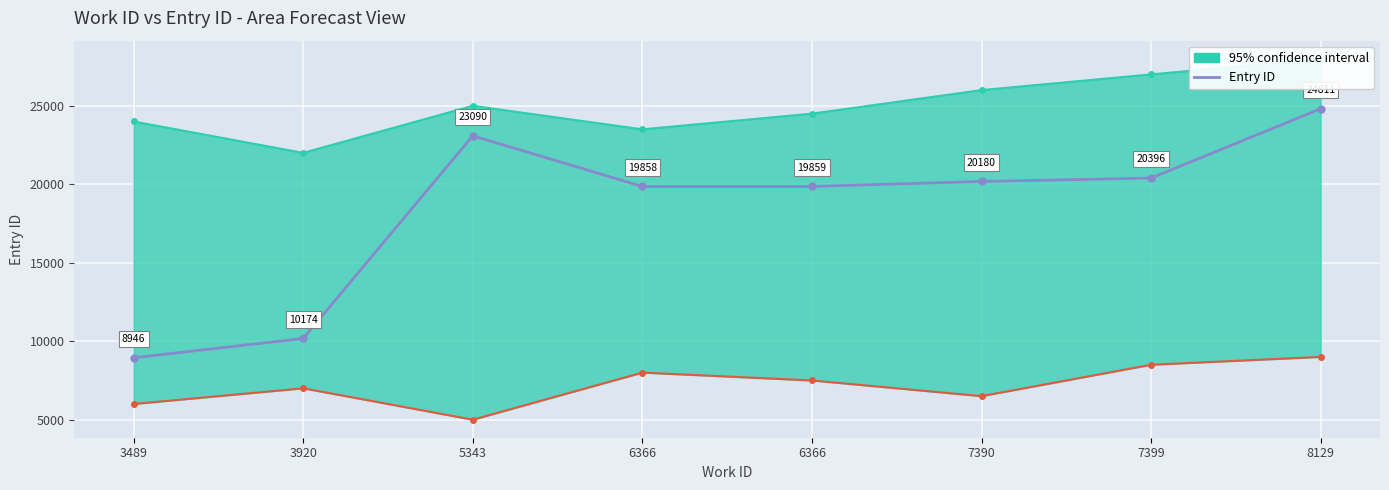

The chart shows a value of 5123 at 6366. True or false?

False